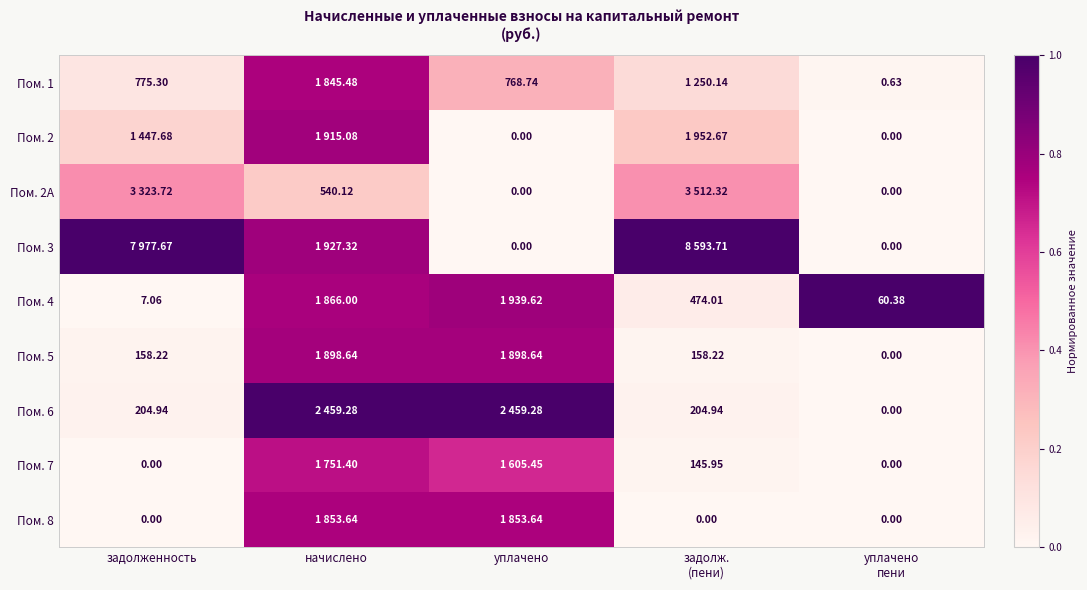

Count the number of categories in the chart.

5